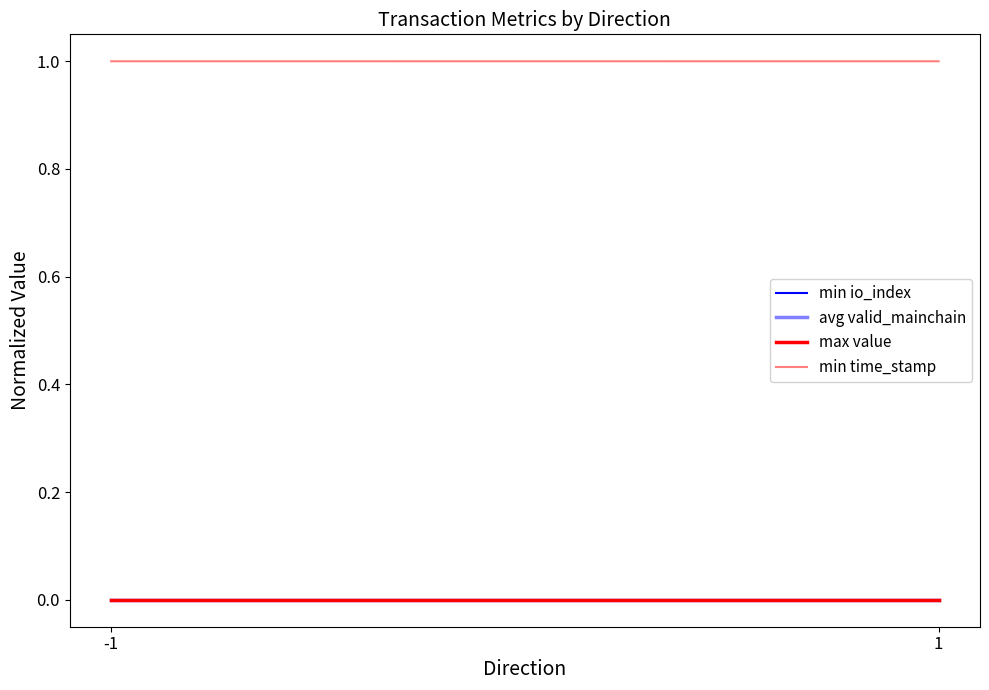

Is the value of max value at 1 greater than the value of min io_index at 1?

Yes